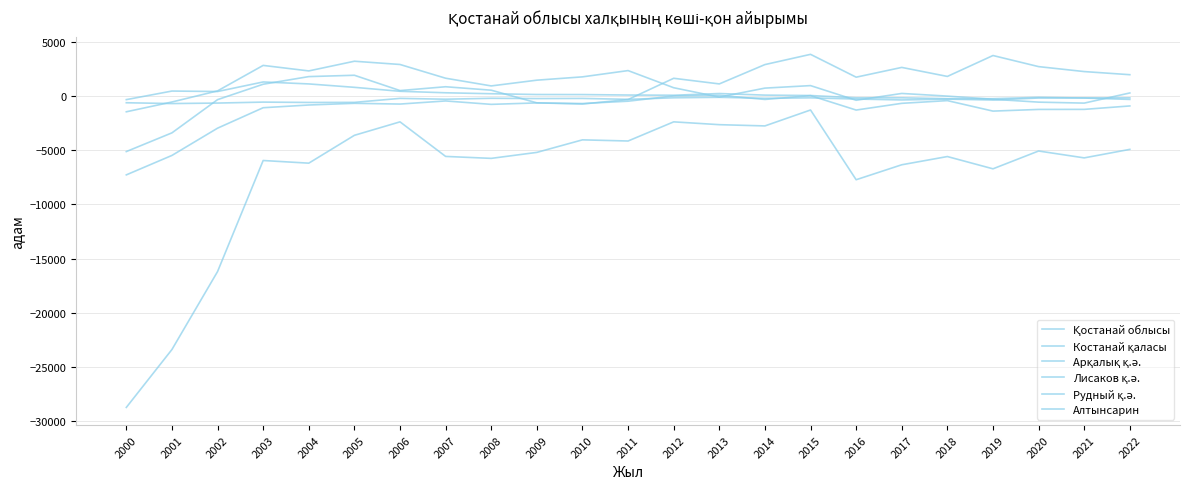

At which category does the chart reach its minimum across all series?

2000